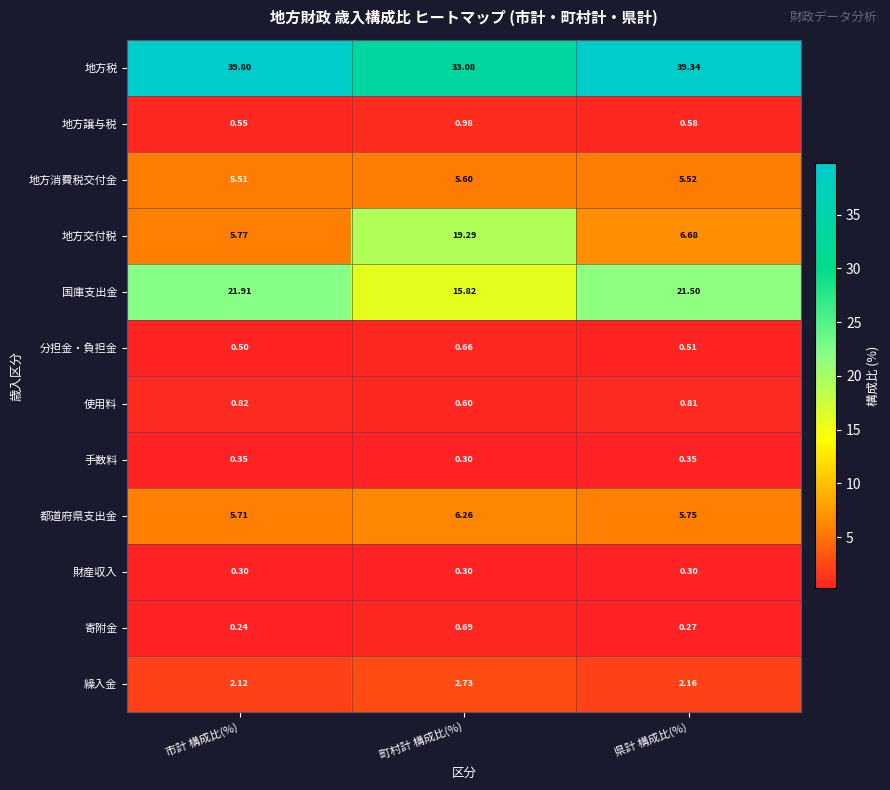

List the series in order of their peak value, highest first.

地方税, 国庫支出金, 地方交付税, 都道府県支出金, 地方消費税交付金, 繰入金, 地方譲与税, 使用料, 寄附金, 分担金・負担金, 手数料, 財産収入